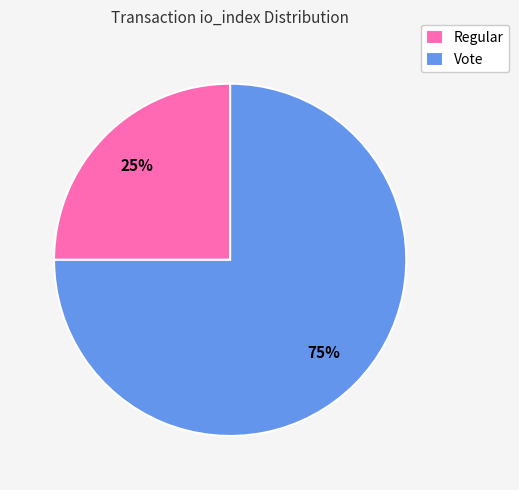

To the nearest percent, what is the combined percentage of Regular and Vote?

100%